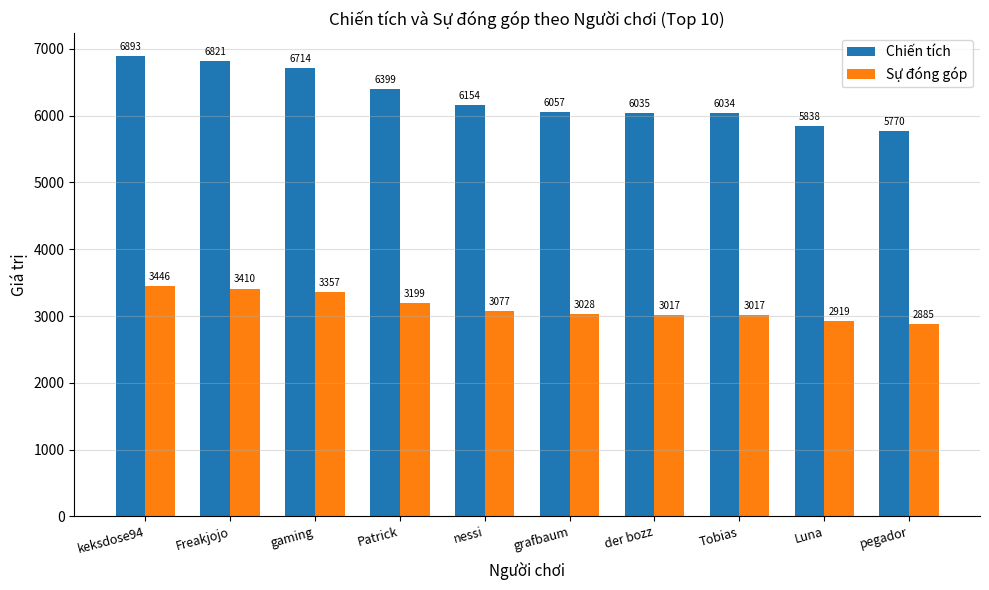

Which series has the largest total across all categories?

Chiến tích